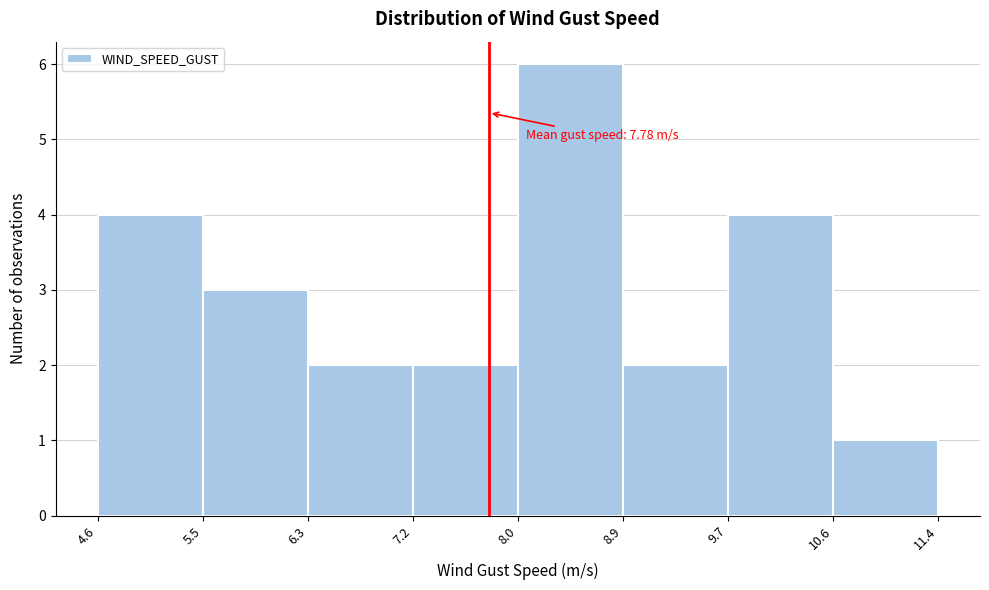

Which range on the x-axis has the tallest bar?

8.0 to 8.9